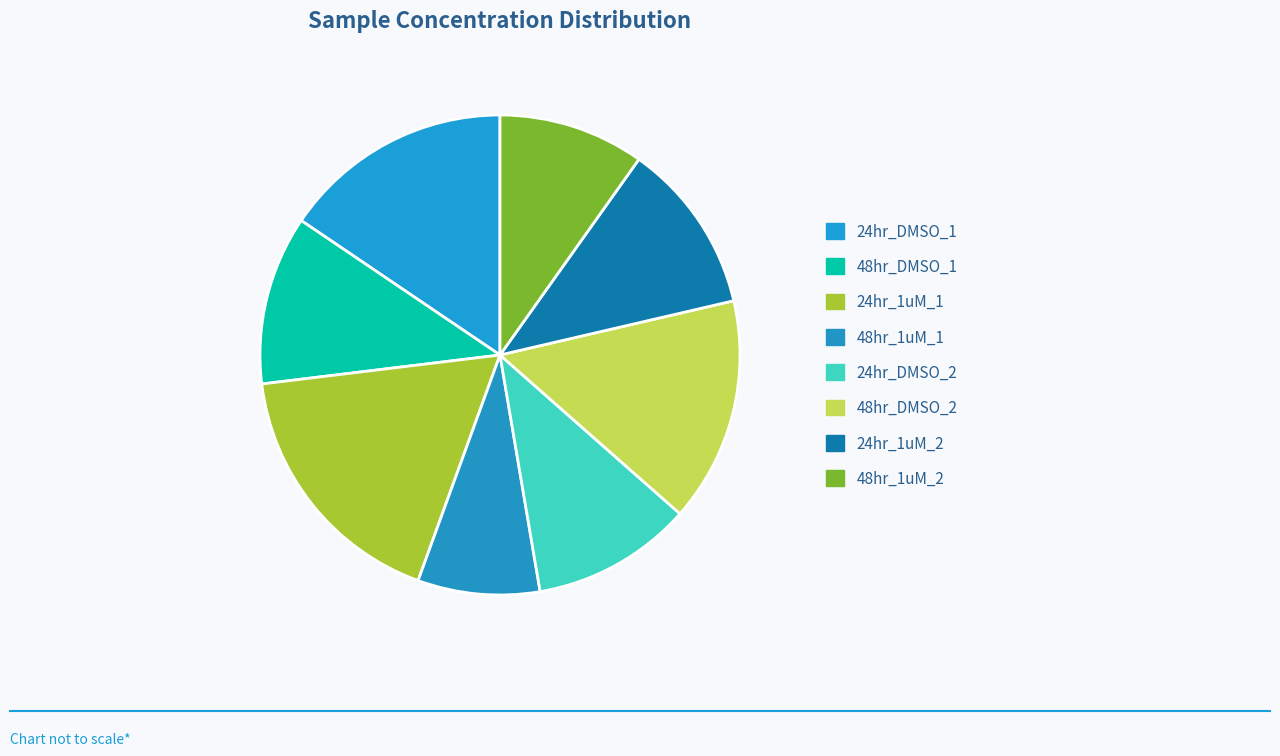

Does 48hr_1uM_2 represent more than half of the total?

No